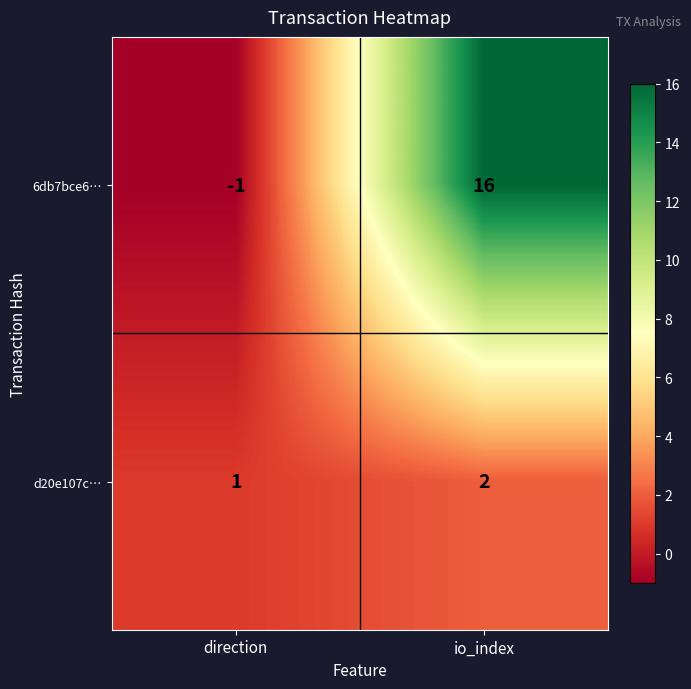

At how many categories does at least one series exceed 12?

1